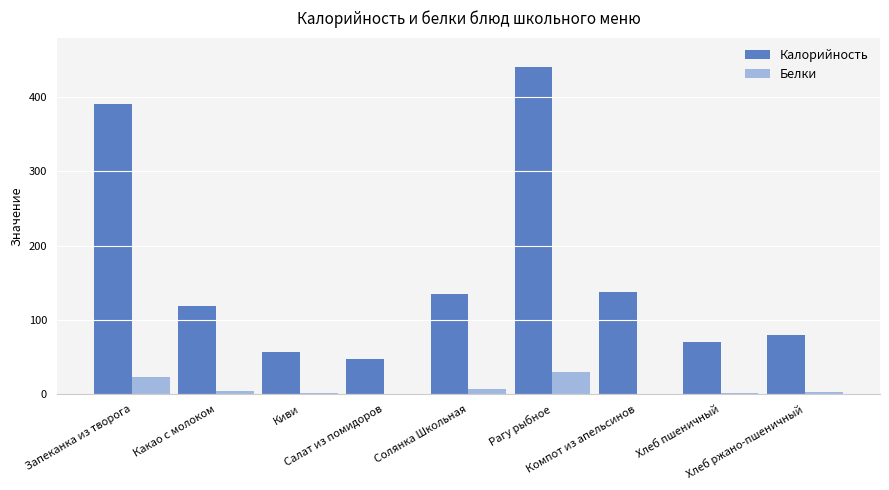

What is the sum of the Белки values at Киви and Хлеб пшеничный?

3.5